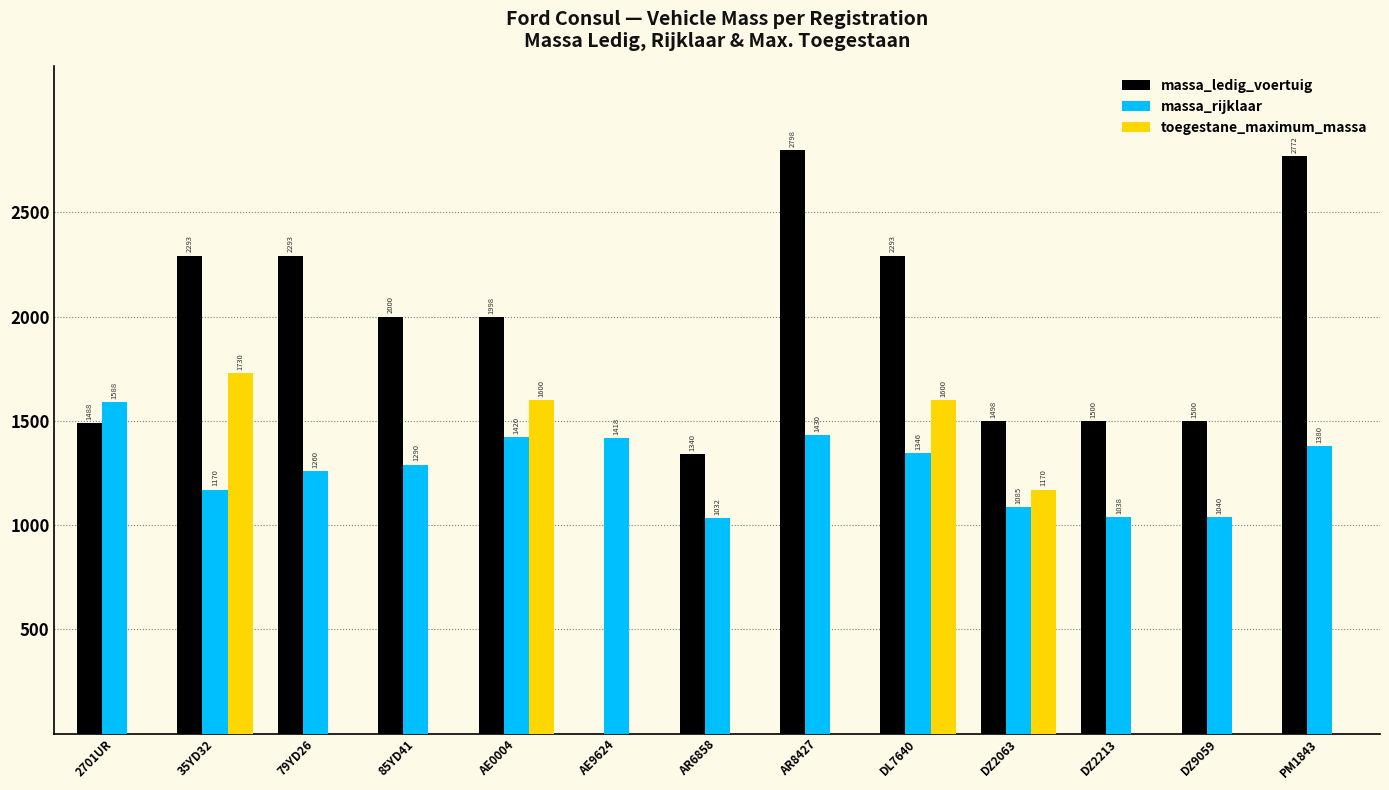

What is the sum of all toegestane_maximum_massa values?

6100